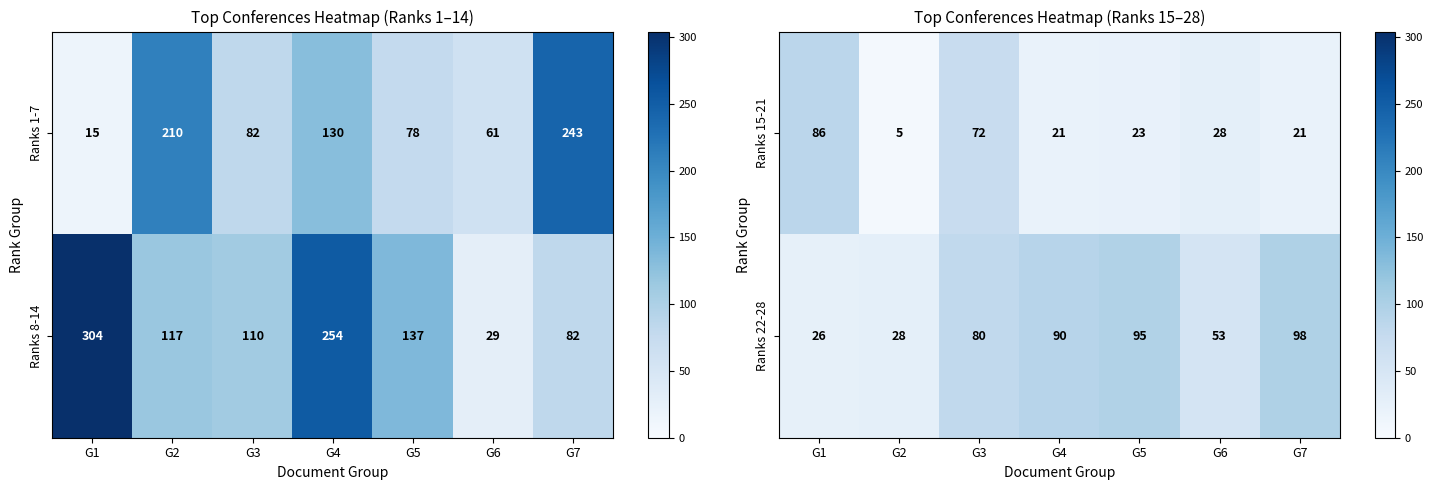

At which category does the chart reach its minimum across all series?

G2